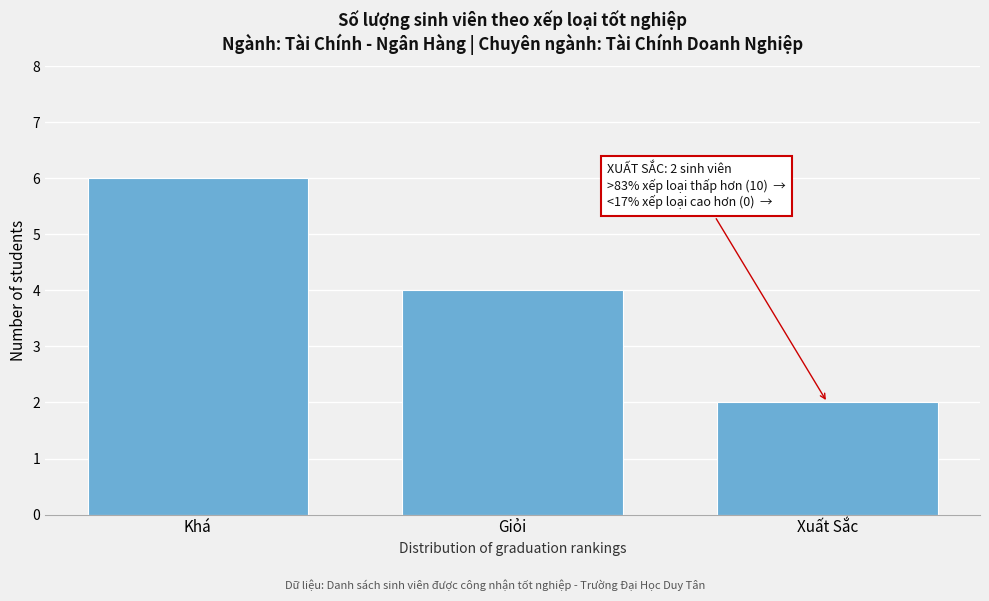

Reading right to left, what are all the values shown in this chart?

2	4	6